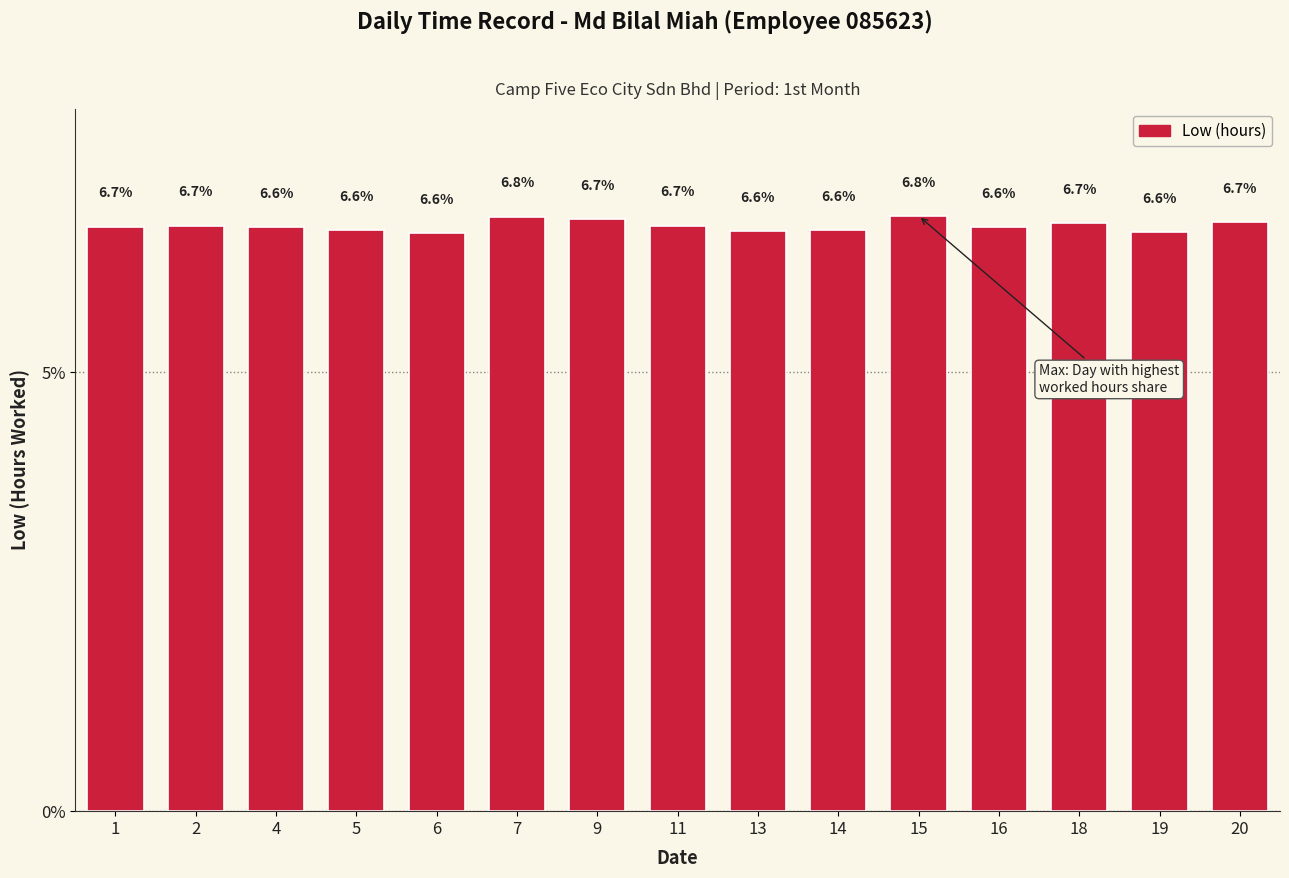

What is the value of the 7th bar from the left?

6.7